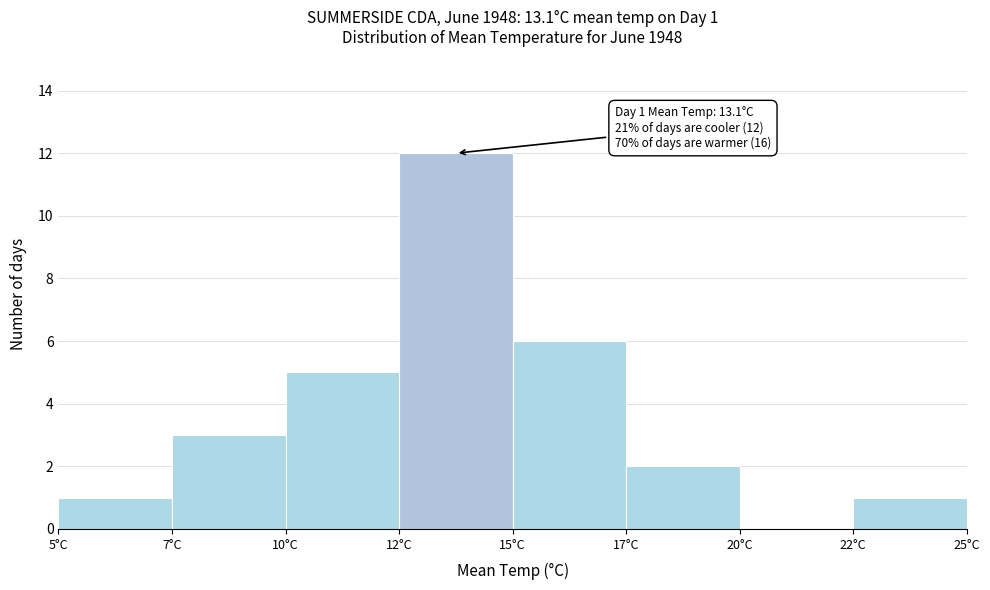

Reading left to right, list all the values displayed in this chart.

5°C=1	7°C=3	10°C=5	12°C=12	15°C=6	17°C=2	20°C=0	22°C=1